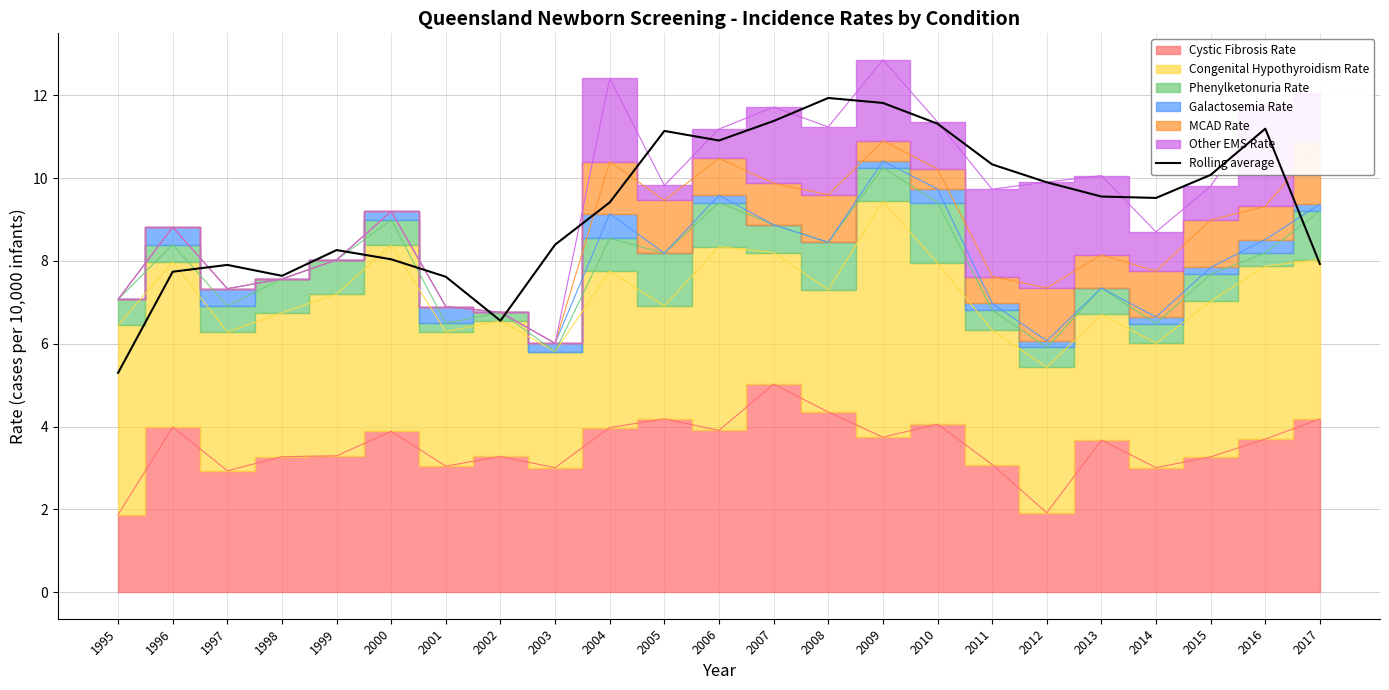

At which label does the data first exceed 9?

2004